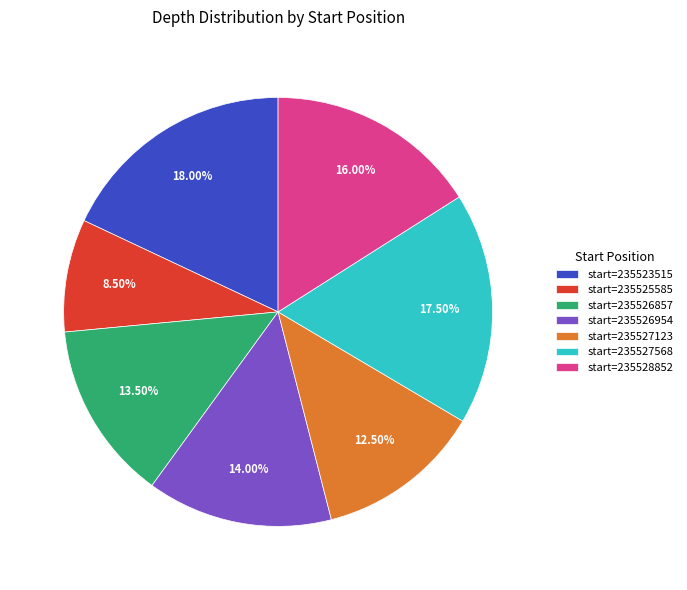

Is the sum of start=235526954 and start=235527568 greater than half?

No